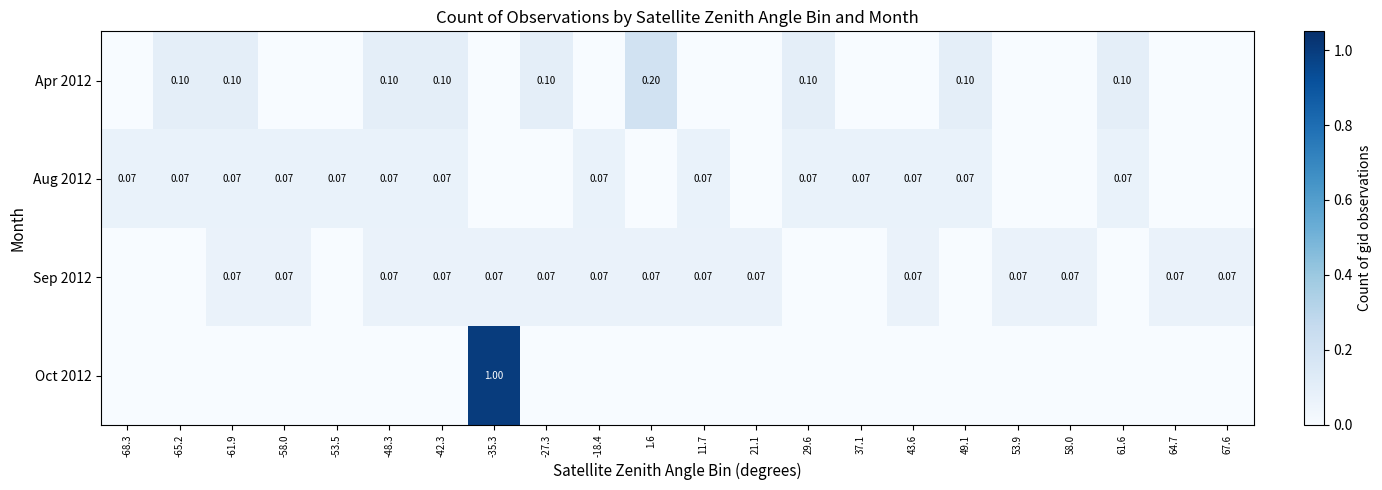

True or false: Sep 2012 has a value of 0.0 at 58.0.

False